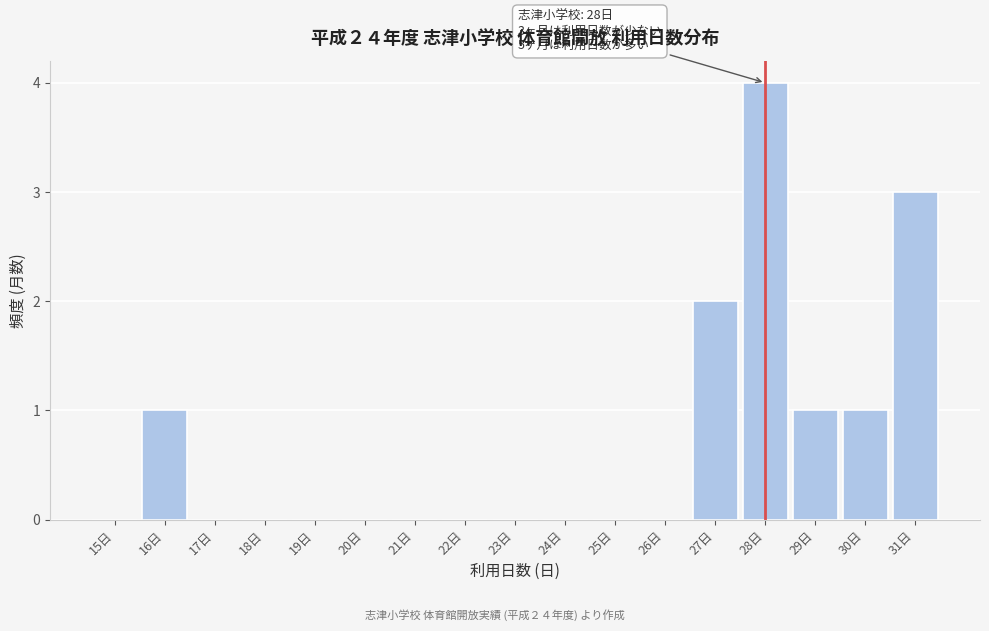

Reading right to left, extract all data points from this chart.

31日=3	30日=1	29日=1	28日=4	27日=2	26日=0	25日=0	24日=0	23日=0	22日=0	21日=0	20日=0	19日=0	18日=0	17日=0	16日=1	15日=0